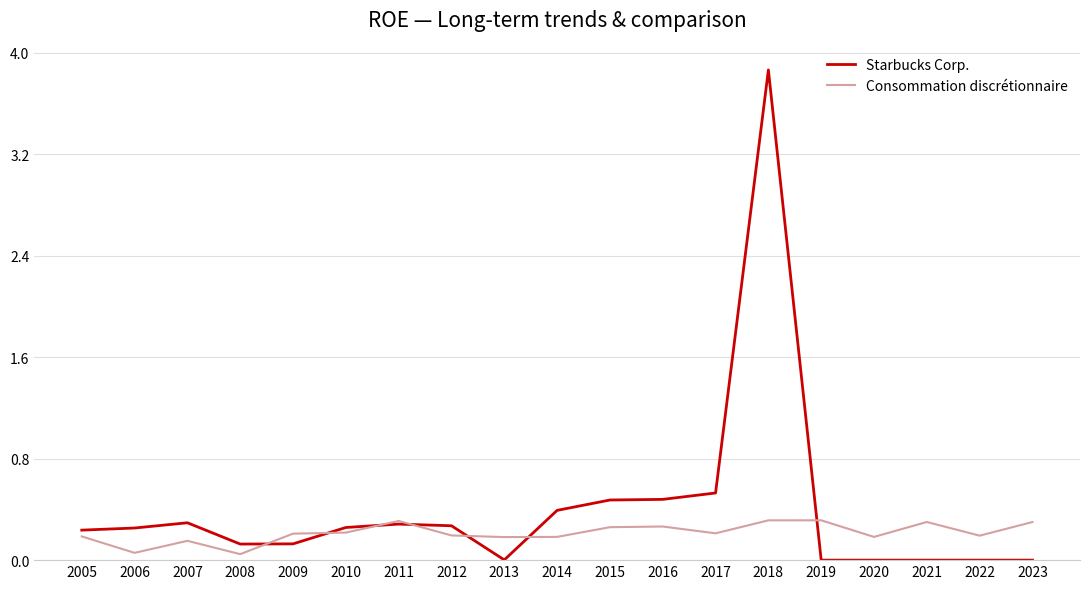

True or false: Starbucks Corp. has a value of 0.3 at 2017.

False